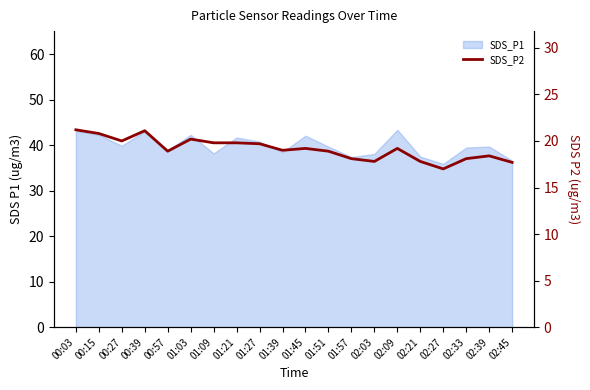

Where is the first local minimum?

00:27